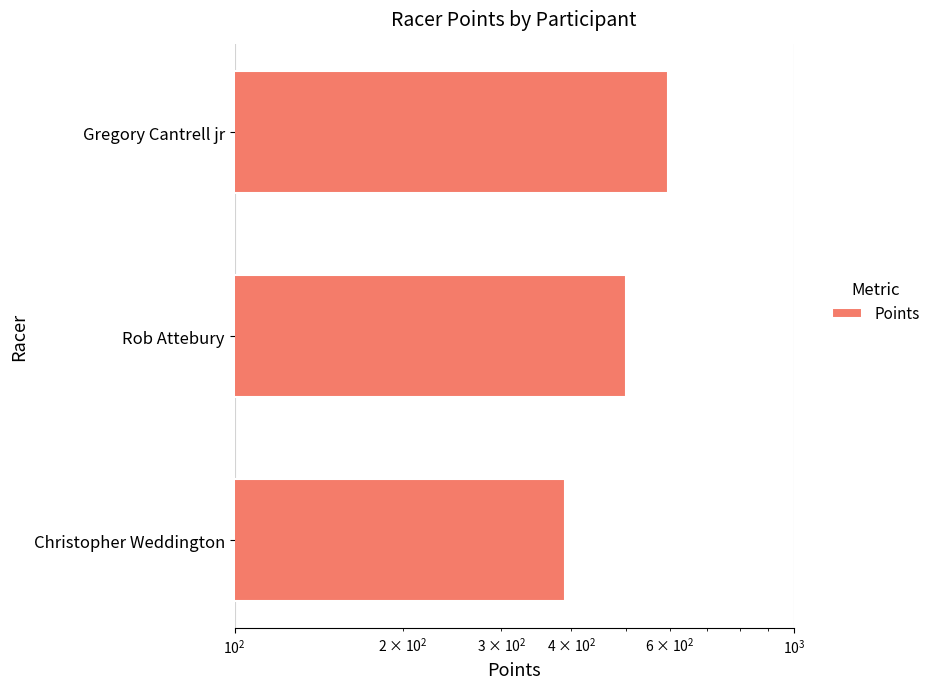

Count the number of categories in the chart.

3